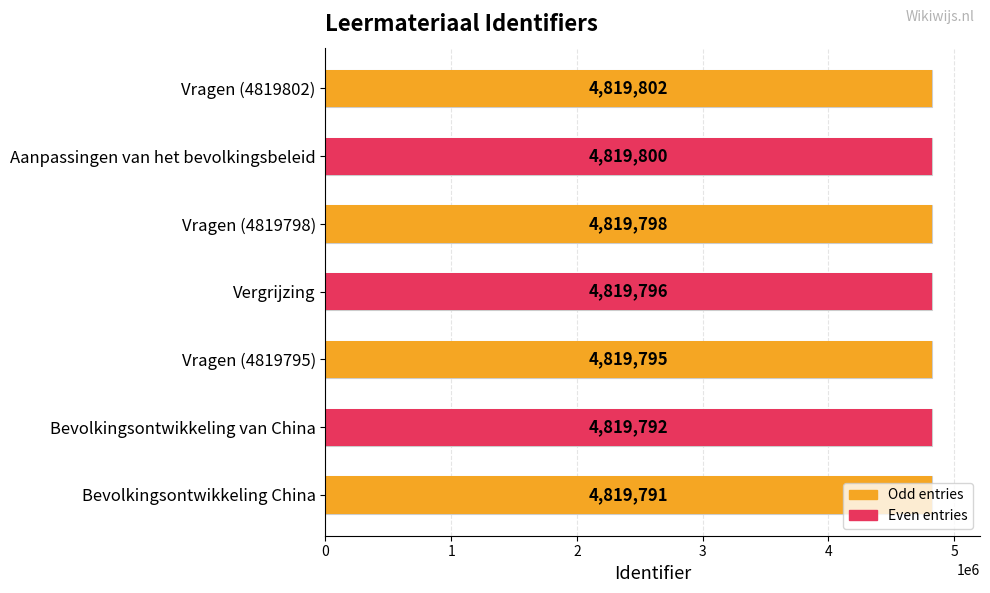

True or false: the data shows 8636000 at Vragen (4819802).

False